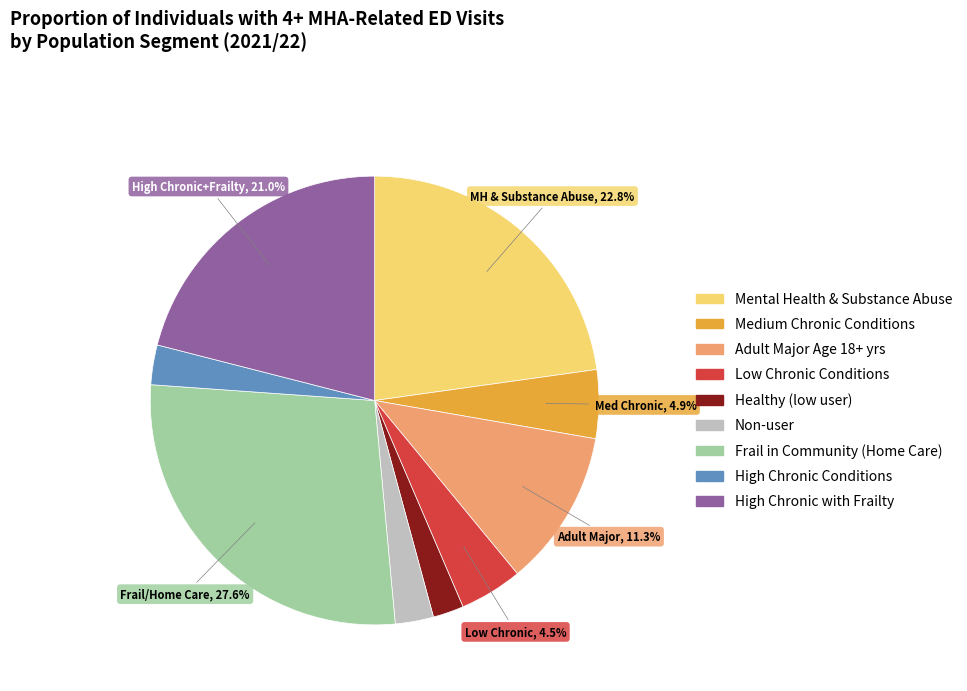

To the nearest percent, what percentage of the pie is Healthy (low user)?

2%